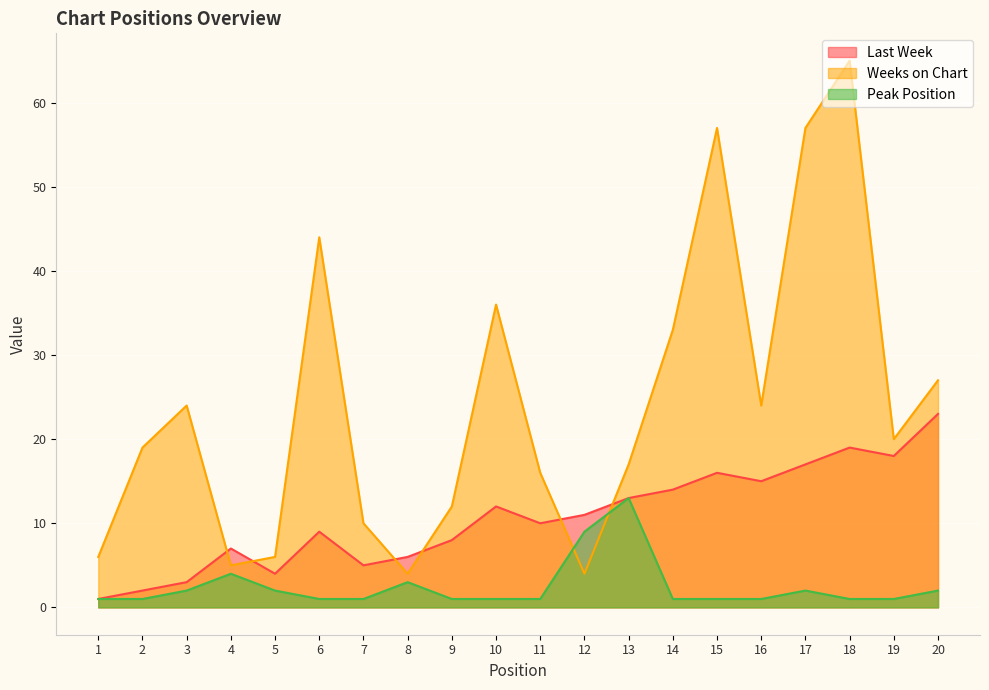

What is the value of the Last Week point at the 15th from the left?

16